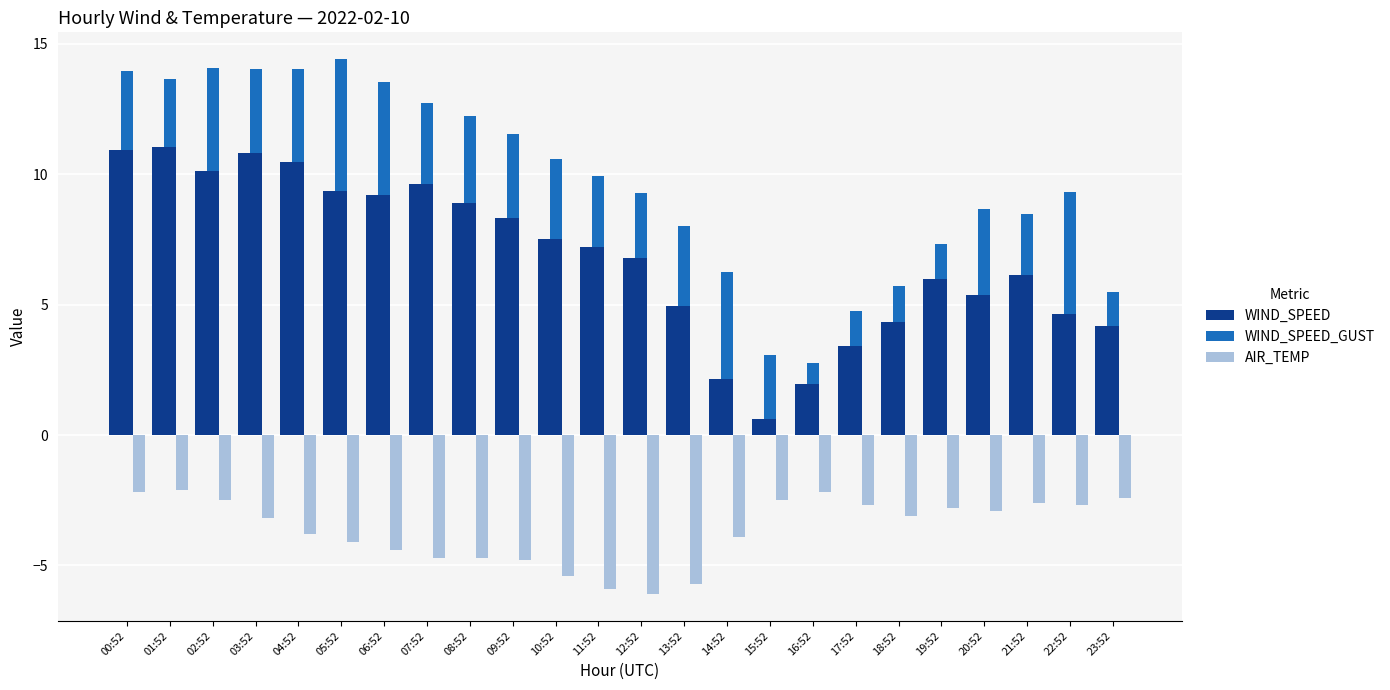

What is the label of the 20th bar from the right?

04:52